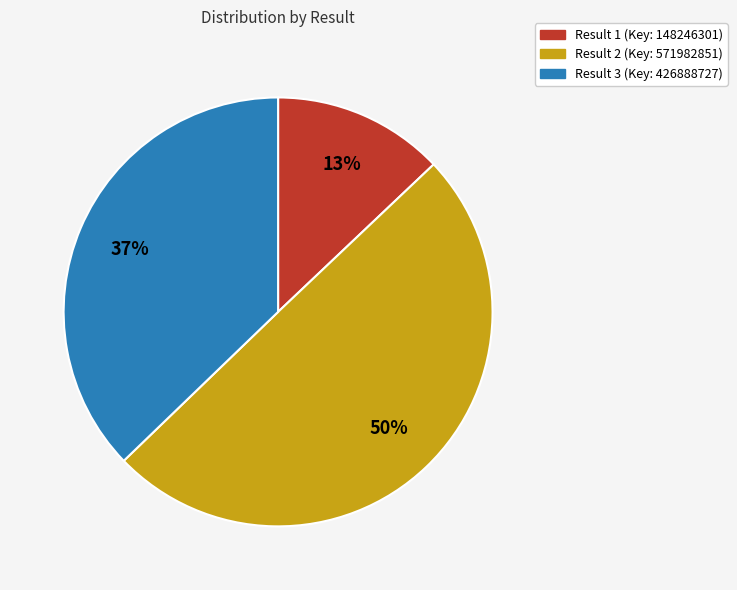

Does Result 1 (Key: 148246301) represent more than half of the total?

No